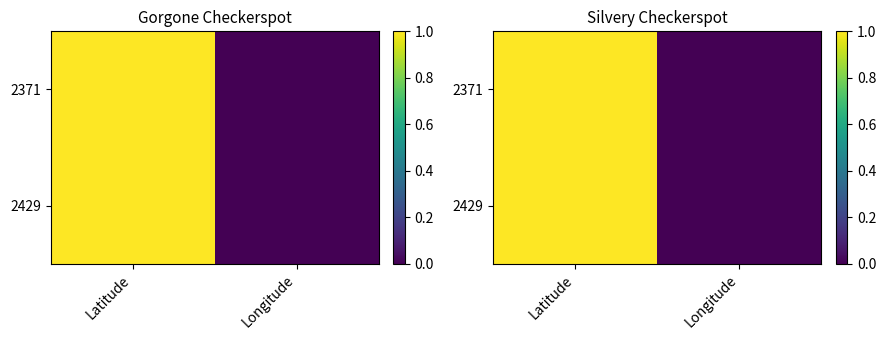

At which label does 2429 reach its peak?

Latitude